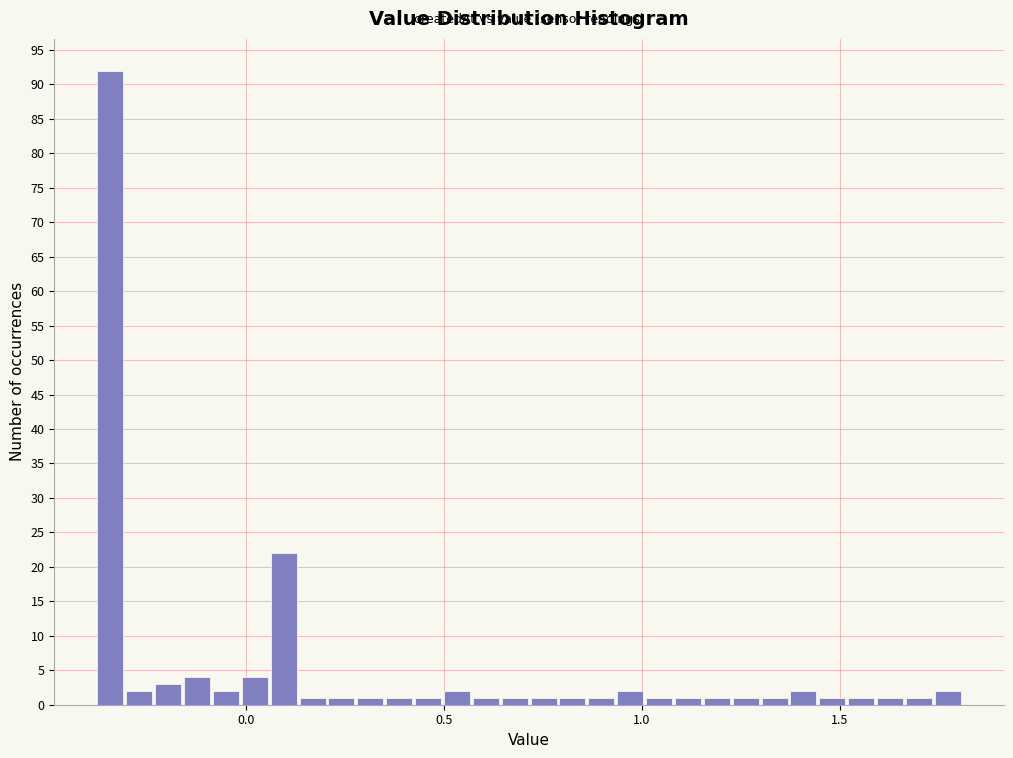

Around what value on the x-axis is the tallest bar? Give the approximate position of its centre, as read against the axis.

-0.35